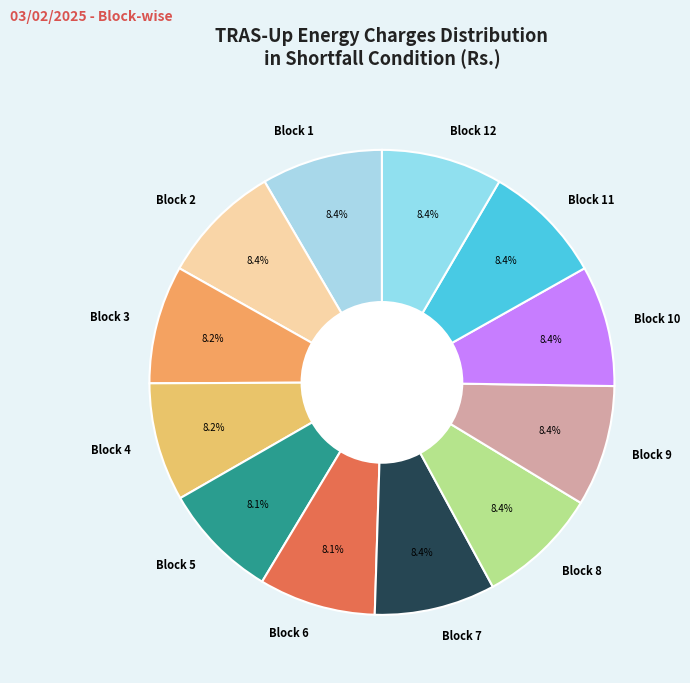

Is Block 7 the majority of the pie?

No